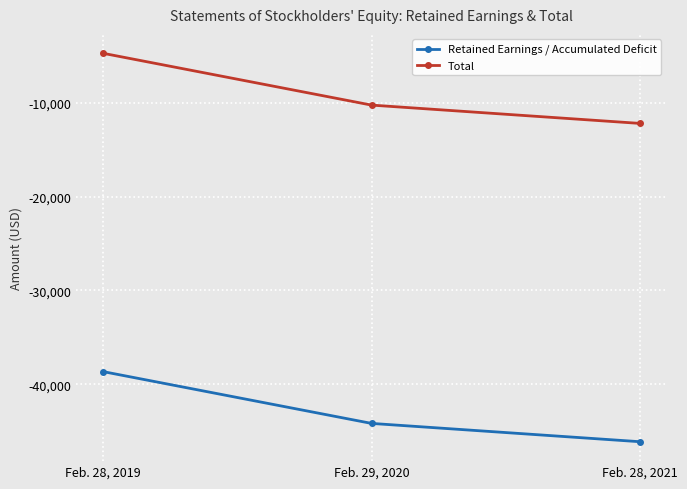

True or false: Retained Earnings / Accumulated Deficit has a value of -44155 at Feb. 29, 2020.

True